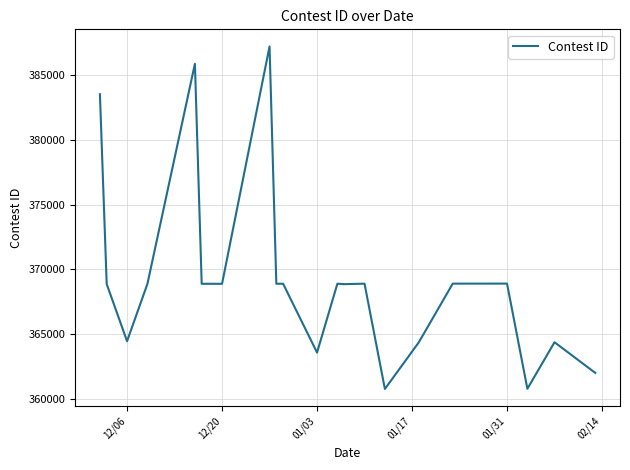

What is the difference between the maximum and minimum values?

26453